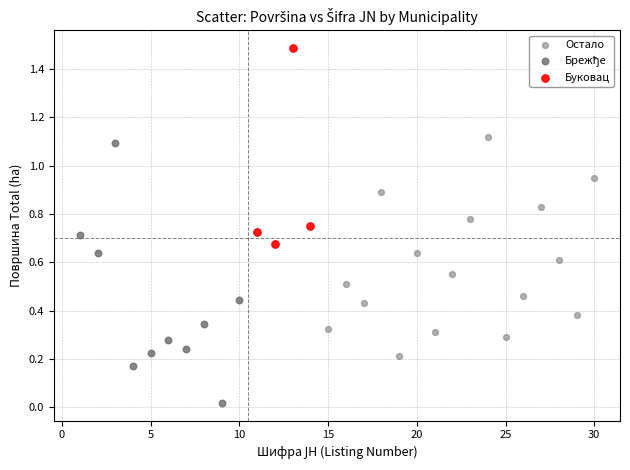

Which series reaches the maximum Y coordinate?

Буковац